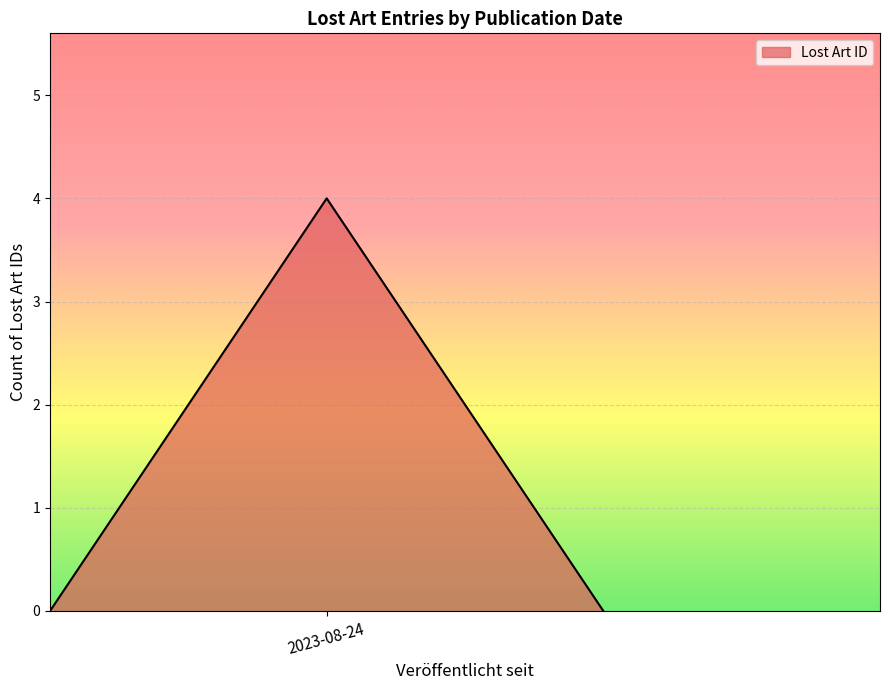

What is the greatest value displayed?

4